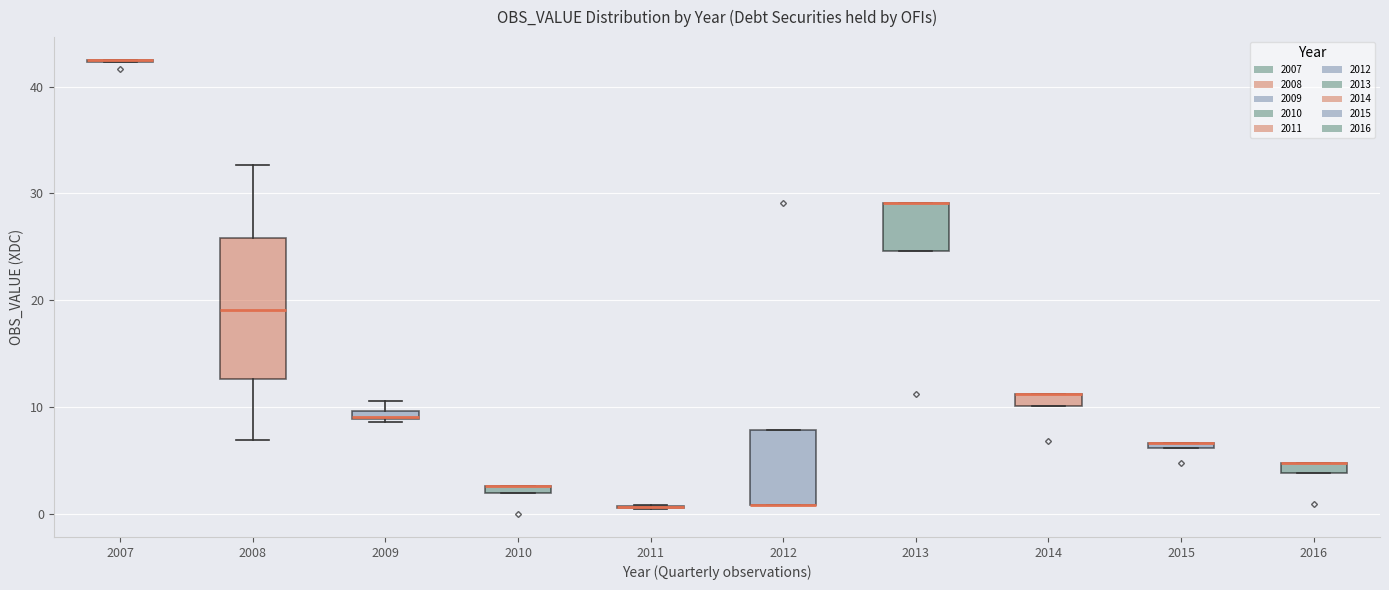

Where is the lower edge of the box at x = 2010 on the y-axis? The values are not printed on the chart, so give them approximately, as read against the axis.

2